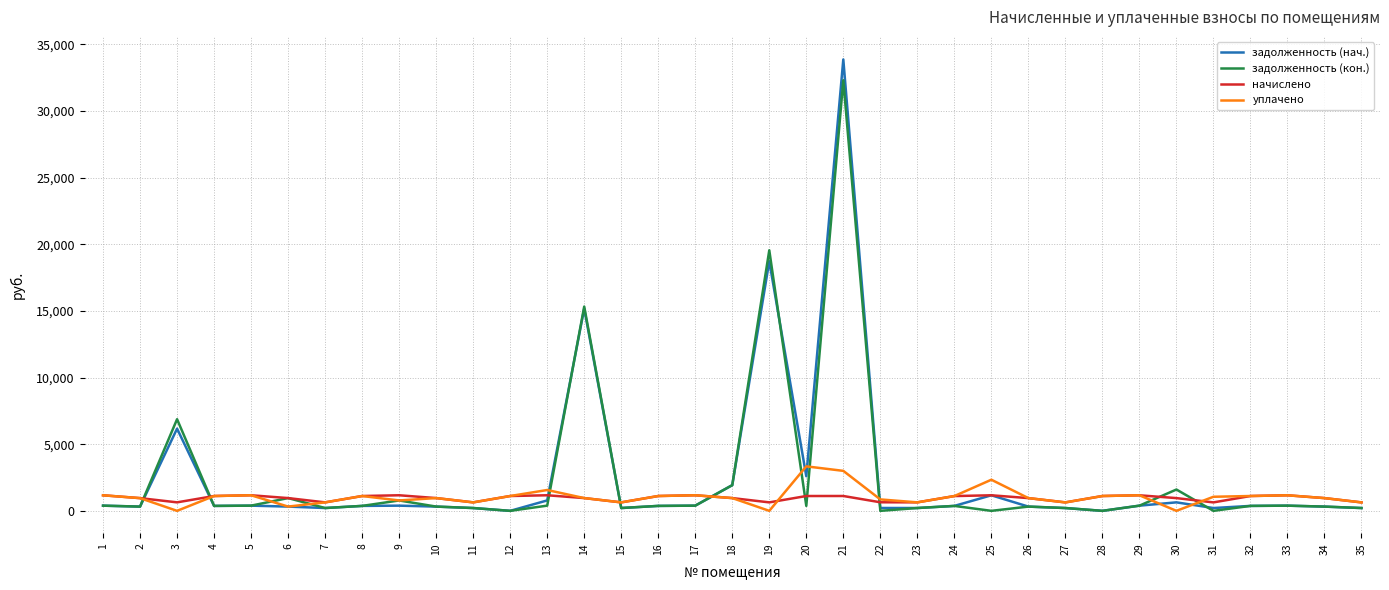

Rank the series by their maximum value, from lowest to highest.

начислено, уплачено, задолженность (кон.), задолженность (нач.)